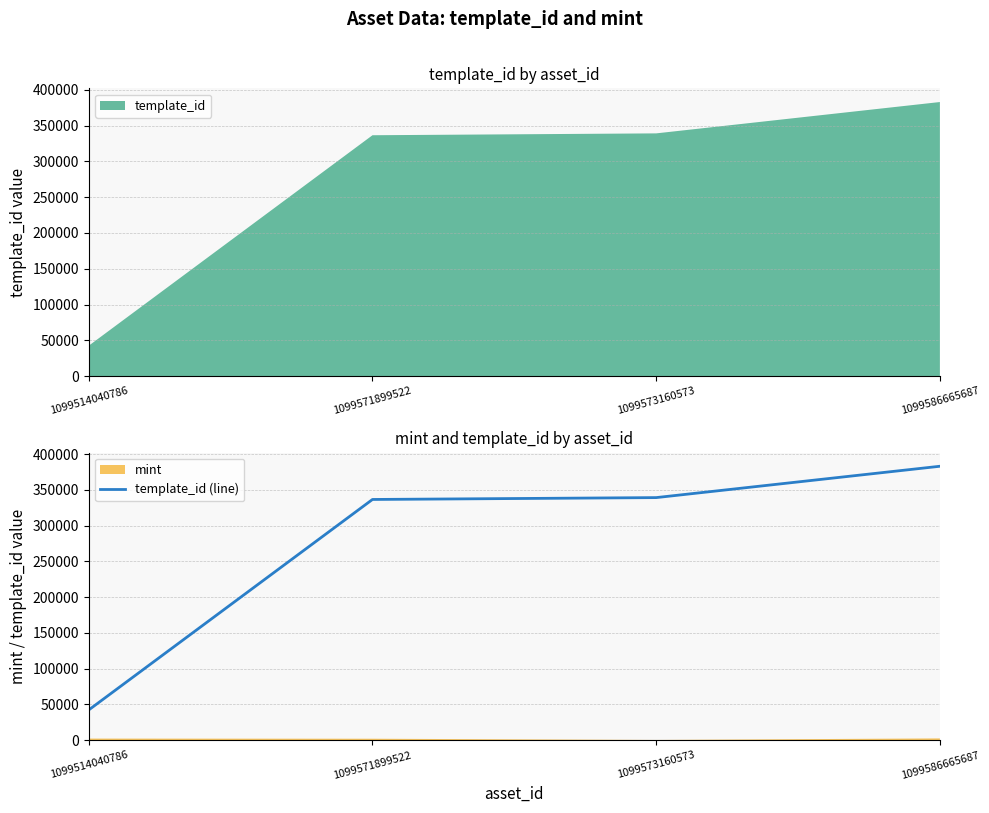

How many lines are shown in the chart?

1